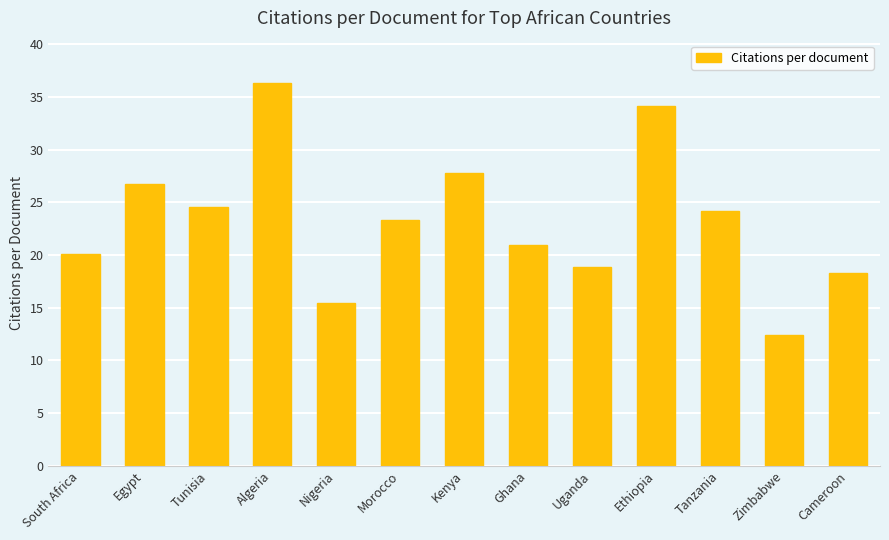

What is the value of the 7th bar from the left?

27.8